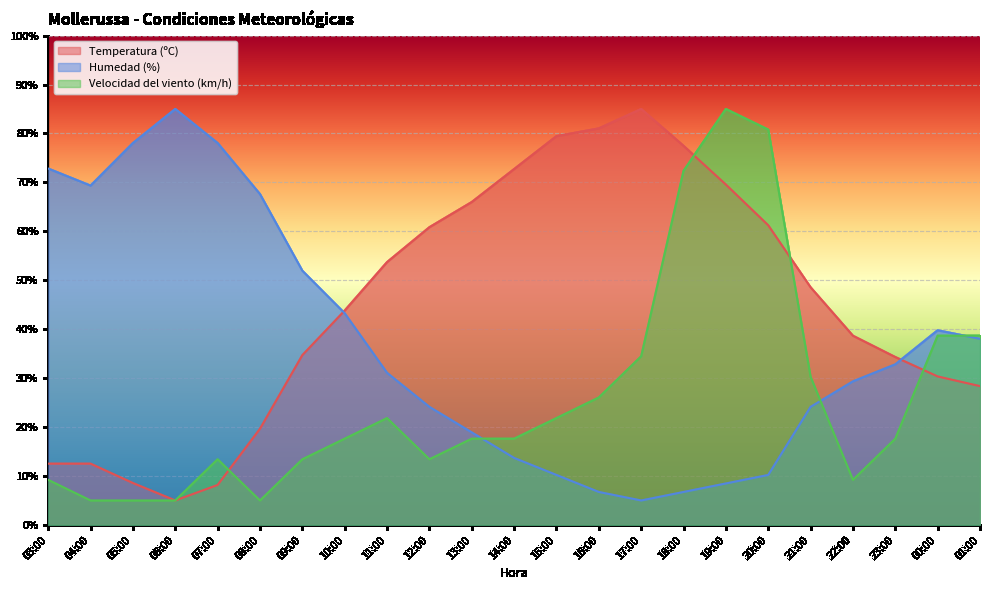

Which category has the lowest value across all series?

06:00